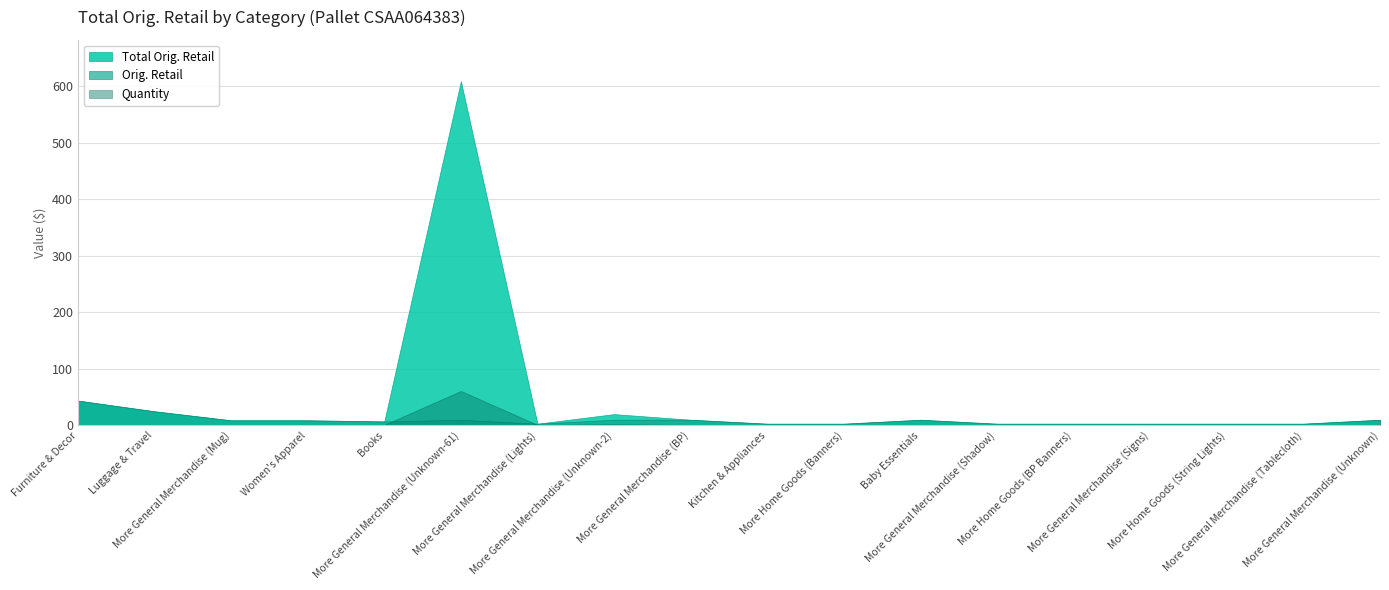

After their last crossing, which series has the higher values: Orig. Retail or Quantity?

Orig. Retail